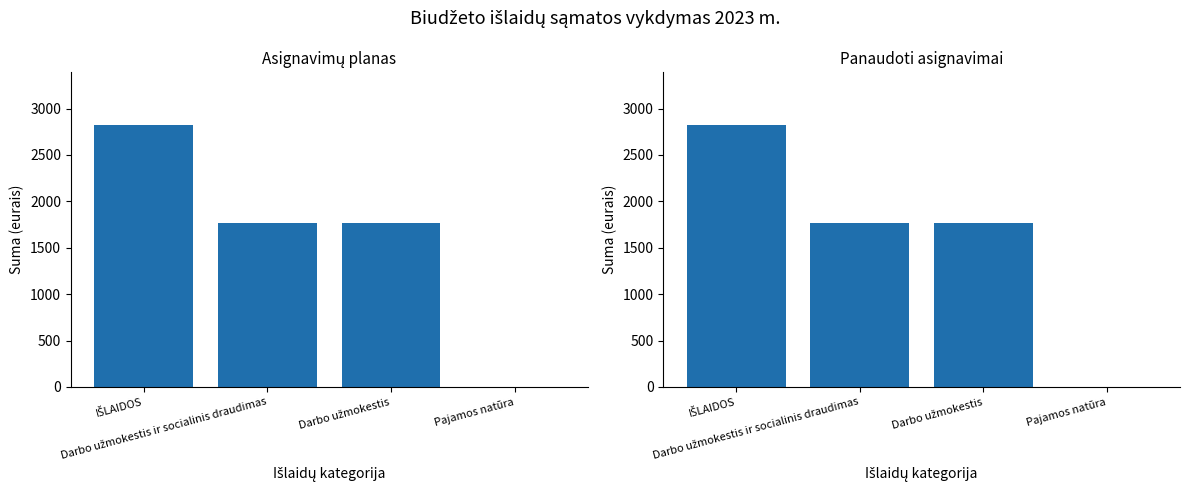

What is the sum of all Asignavimų planas values?

6372